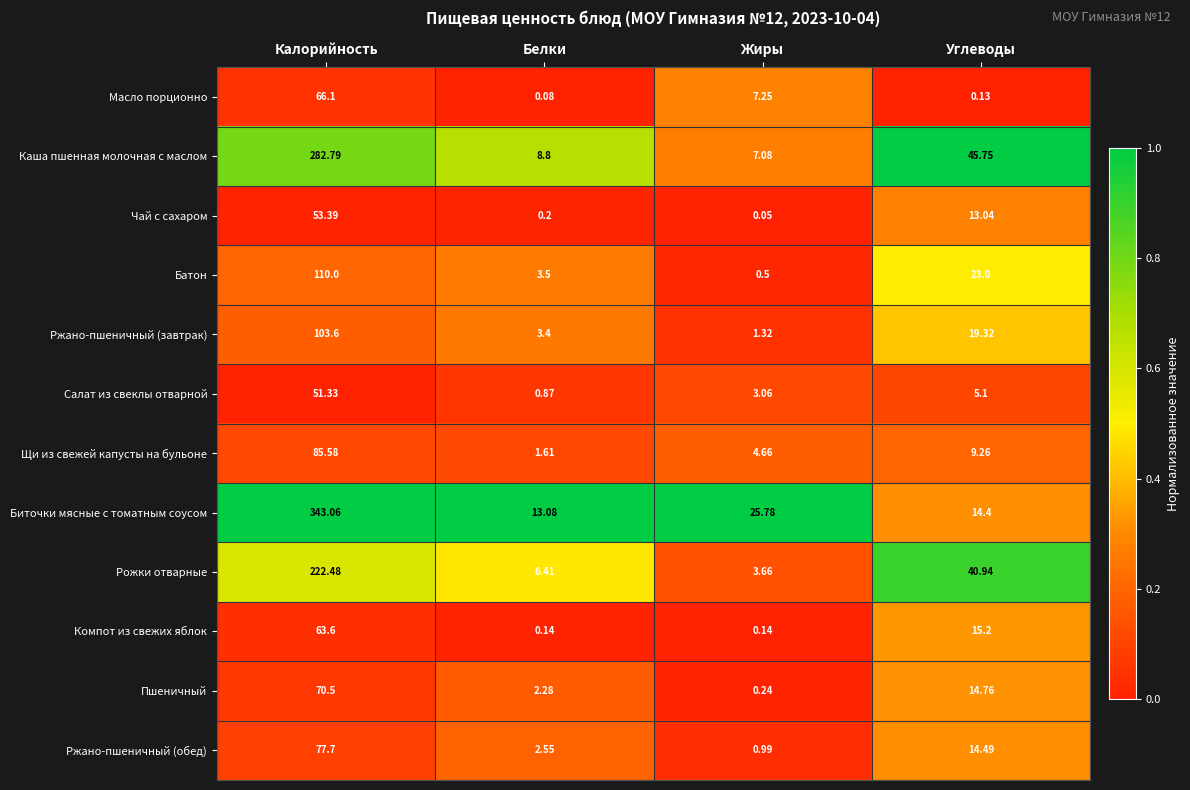

Rank the series at Жиры from lowest to highest value.

Чай с сахаром, Компот из свежих яблок, Пшеничный, Батон, Ржано-пшеничный (обед), Ржано-пшеничный (завтрак), Салат из свеклы отварной, Рожки отварные, Щи из свежей капусты на бульоне, Каша пшенная молочная с маслом, Масло порционно, Биточки мясные с томатным соусом